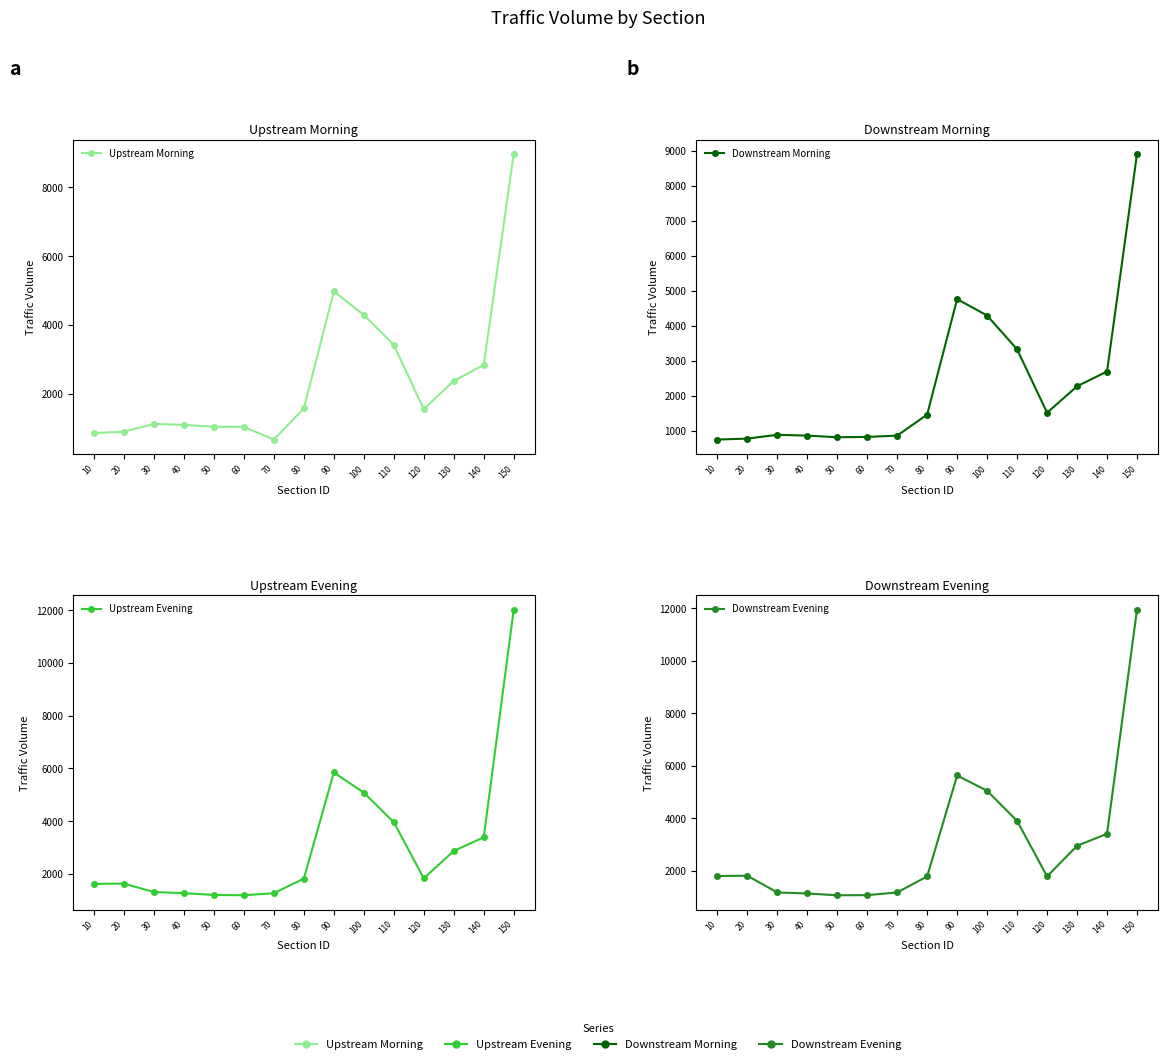

What is the value of the Downstream Morning point at the 5th from the left?

823